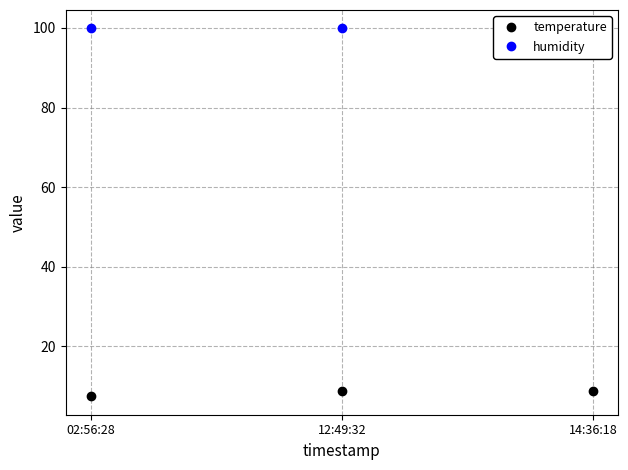

Which category has the lowest value in the humidity series?

02:56:28